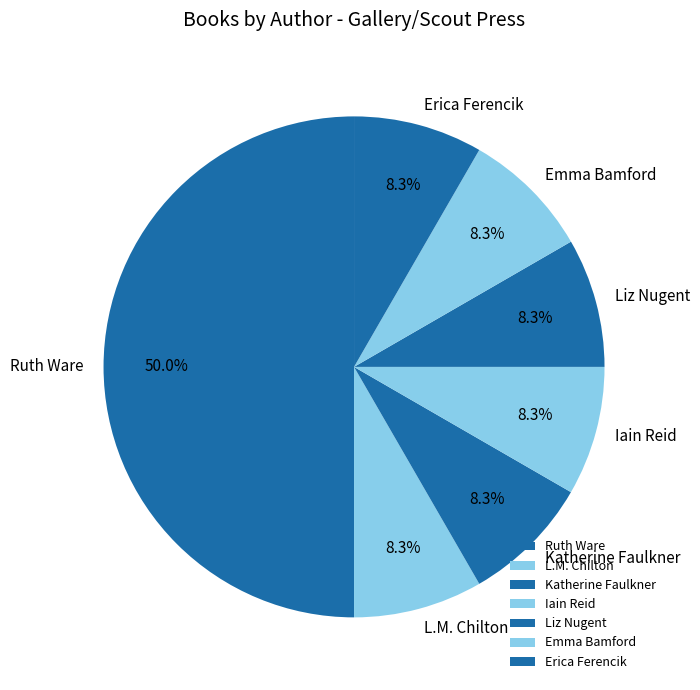

What percentage is the Liz Nugent slice, to the nearest percent?

8%